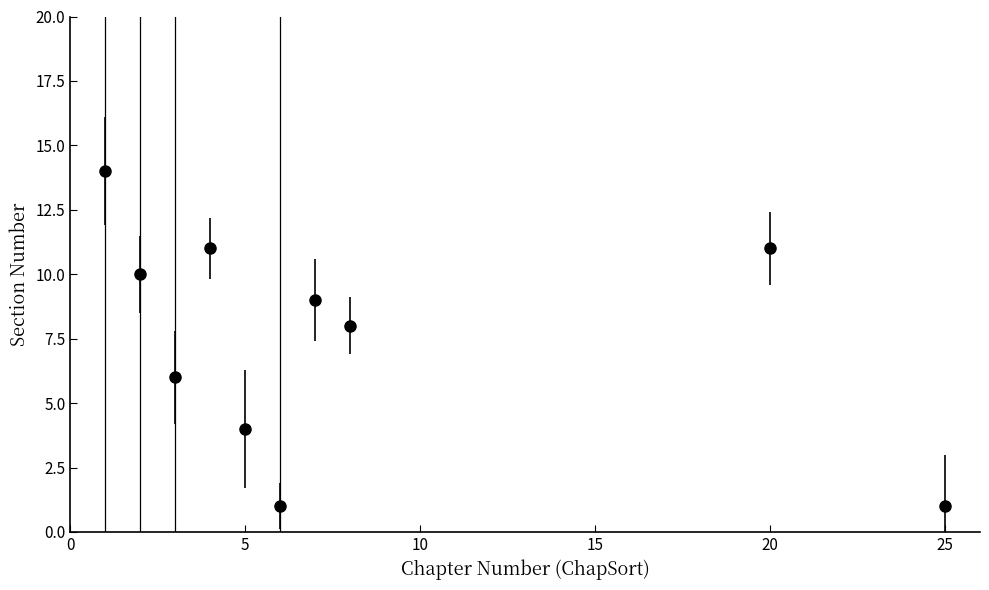

How many points are higher than both their immediate neighbors (excluding endpoints)?

3